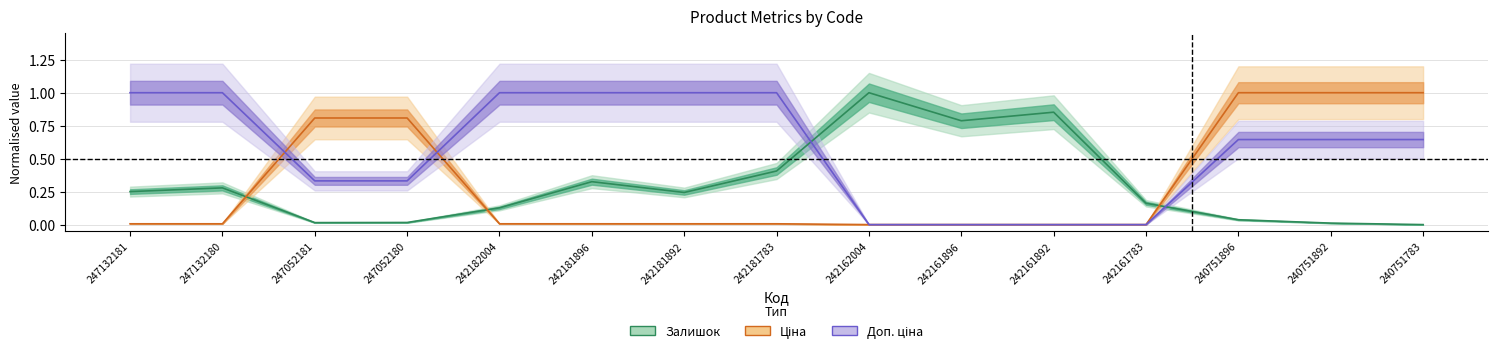

What is the approximate value of Доп. ціна at 242181783?

1.0